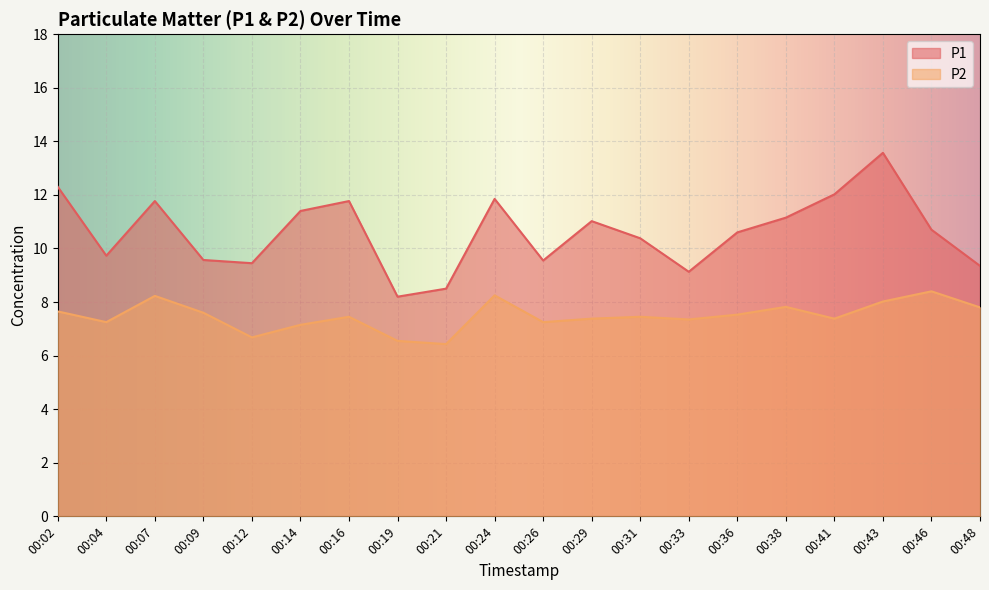

What is the difference between the maximum and minimum values in the P2 series?

2.0